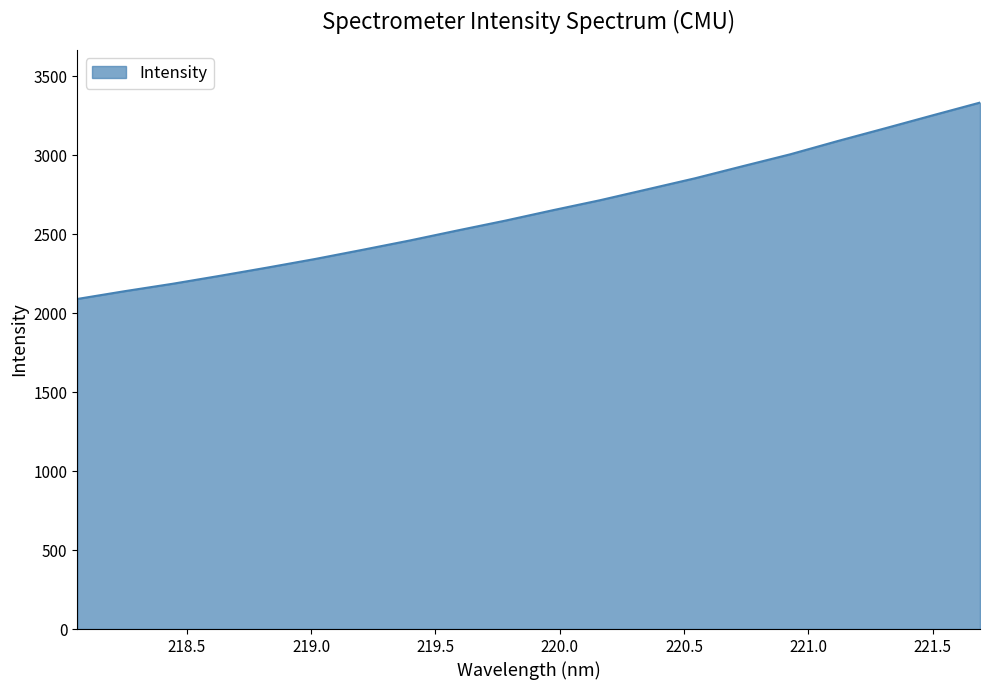

What is the minimum value shown in the chart?

2090.3